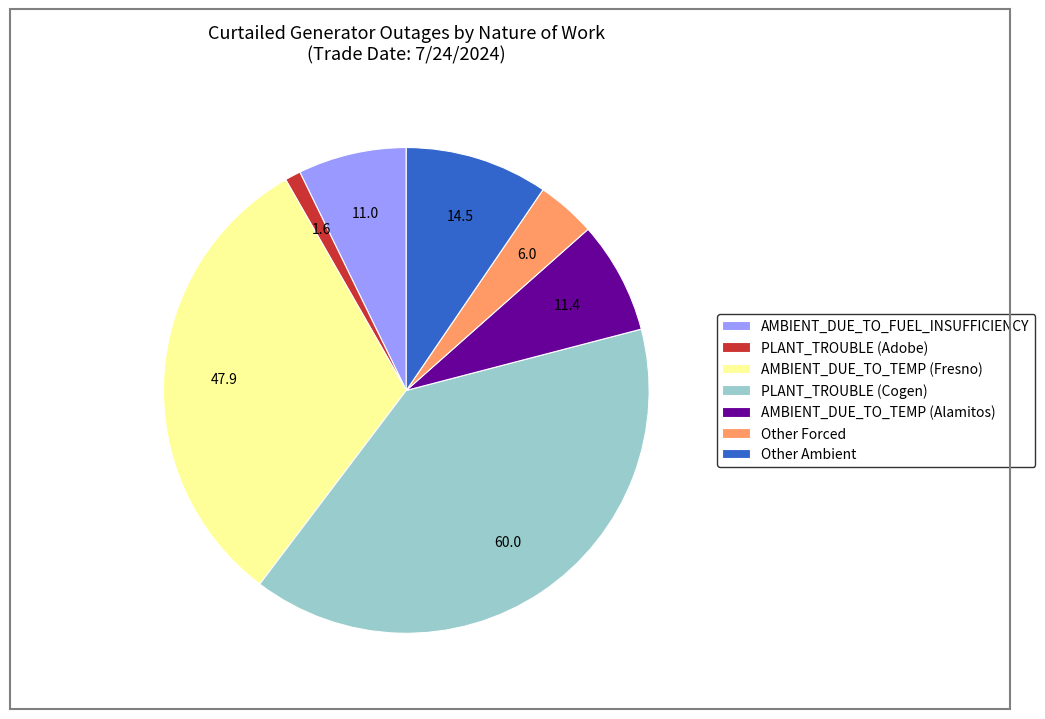

The PLANT_TROUBLE (Adobe) slice represents 11% of the pie. True or false?

False